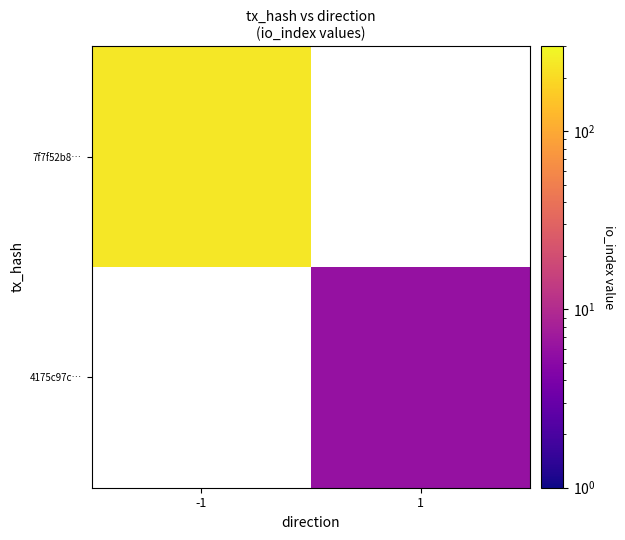

Is the value of 4175c97c… at 1 greater than the value of 7f7f52b8… at -1?

No